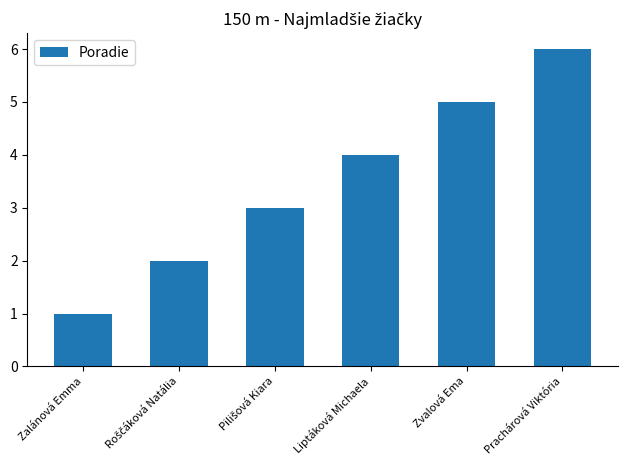

Is it true that the value at Prachárová Viktória is 6?

True